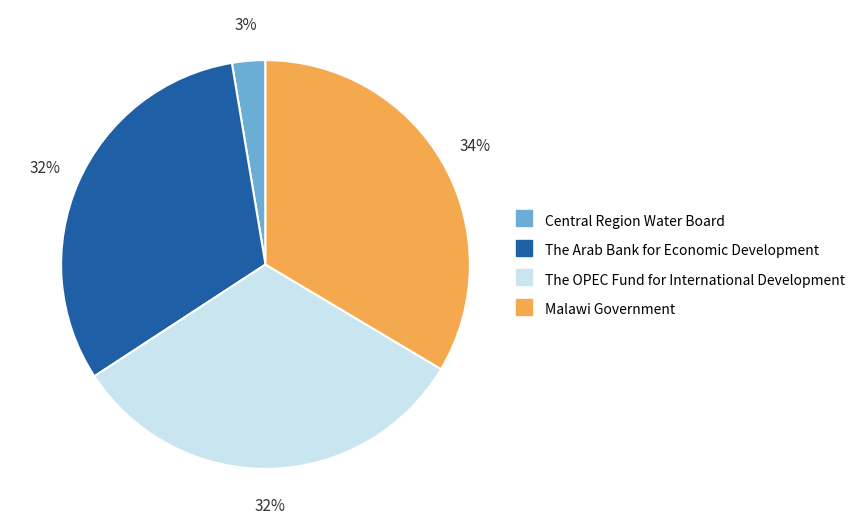

The The OPEC Fund for International Development slice represents 32% of the pie. True or false?

True